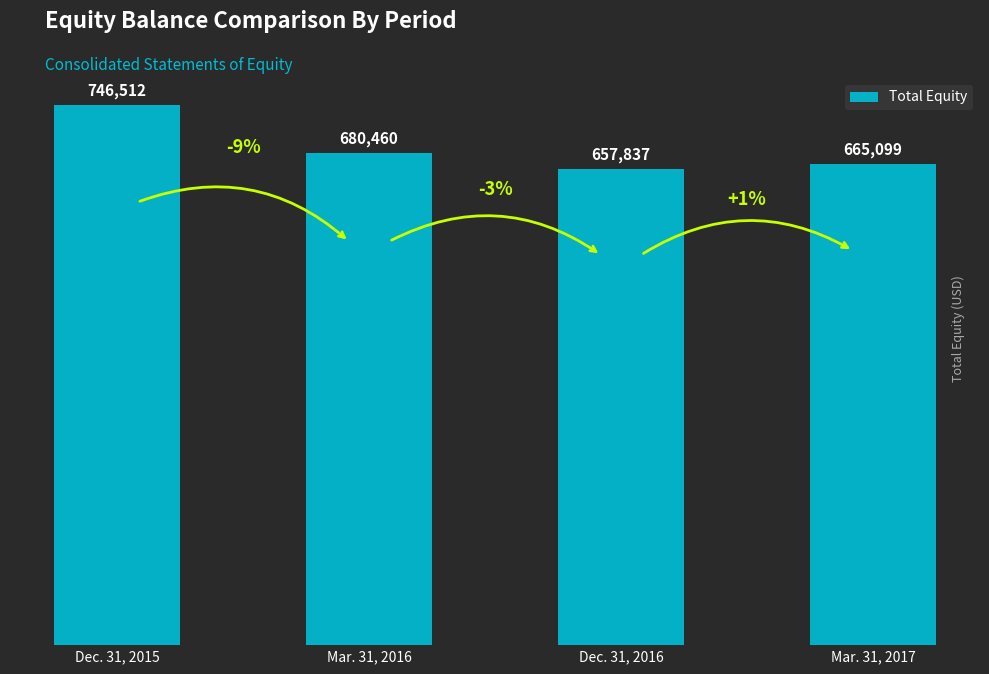

Which category has the highest value across all series?

Dec. 31, 2015